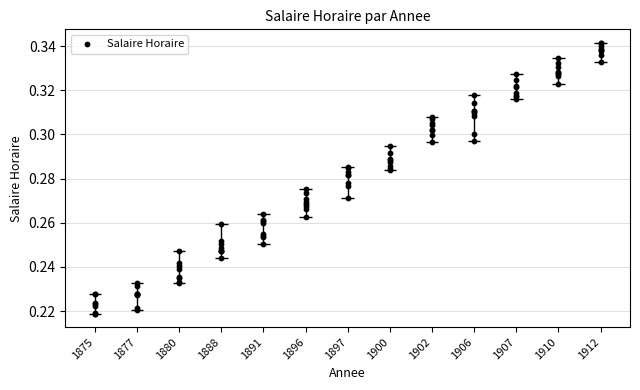

Which has a higher value, 1875 or 1875?

1875